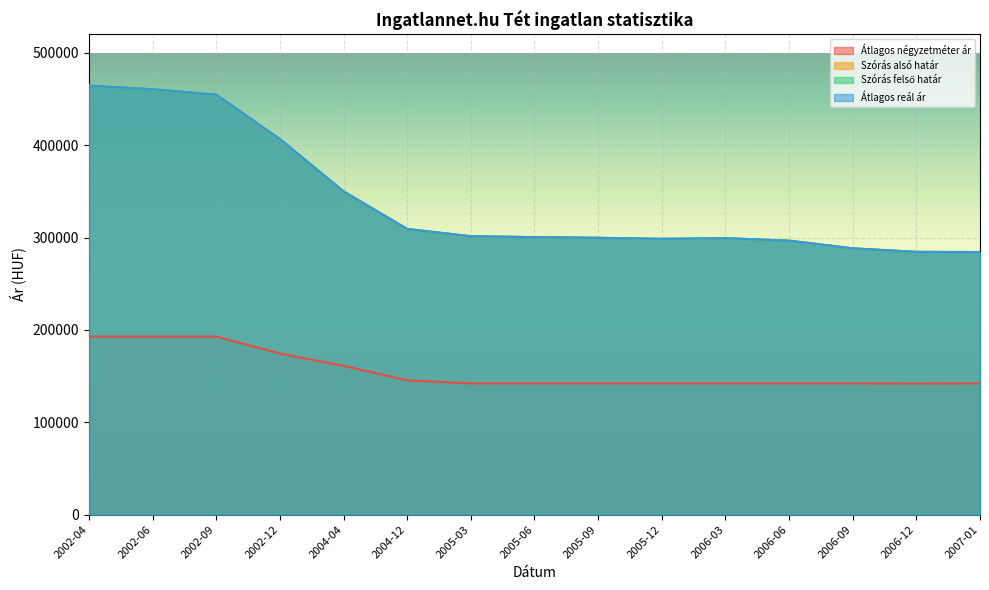

Rank the series by their maximum value, from highest to lowest.

Szórás alsó határ, Szórás felső határ, Átlagos reál ár, Átlagos négyzetméter ár